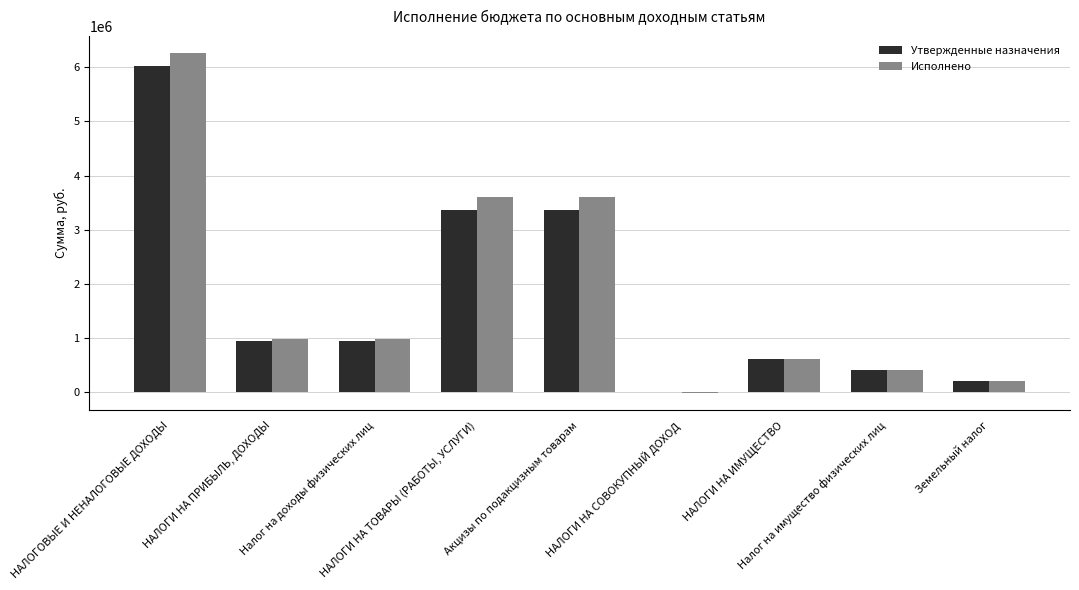

What is the highest value of the Исполнено series?

6263979.8